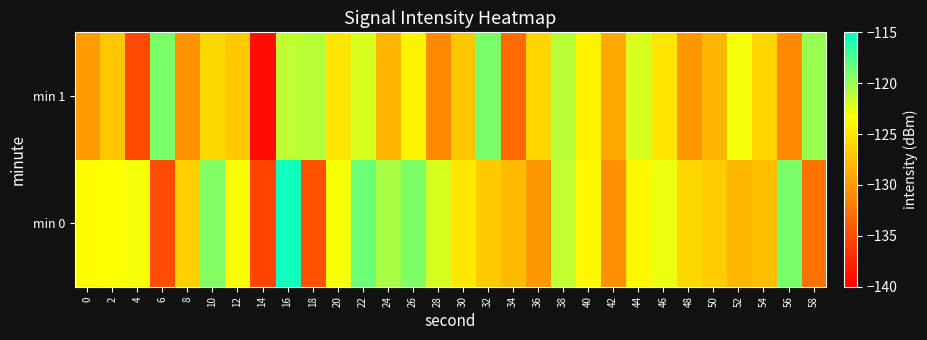

Which series has the widest spread of values?

min 1